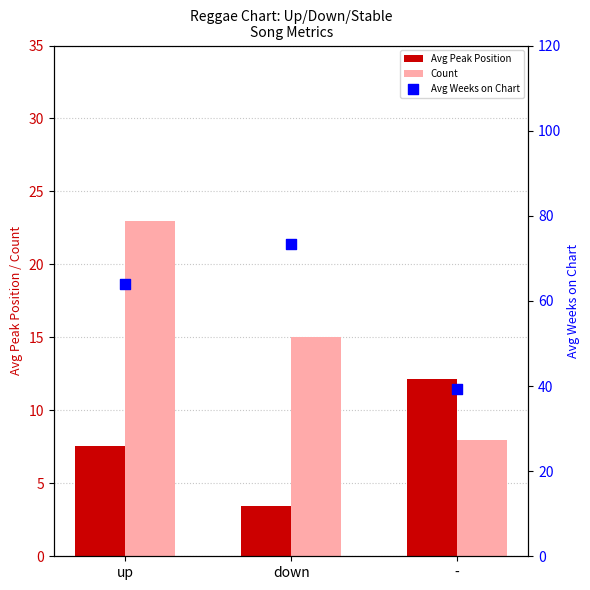

Which series reaches the minimum Y coordinate?

Avg Peak Position